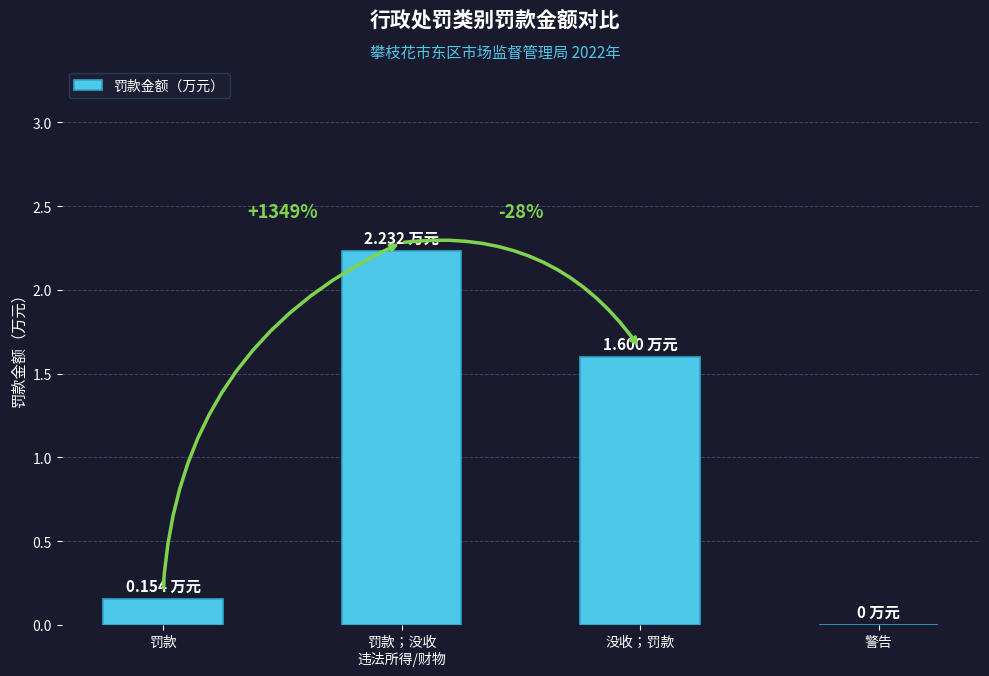

What is the change in value from 罚款；没收
违法所得/财物 to 没收；罚款?

-0.6